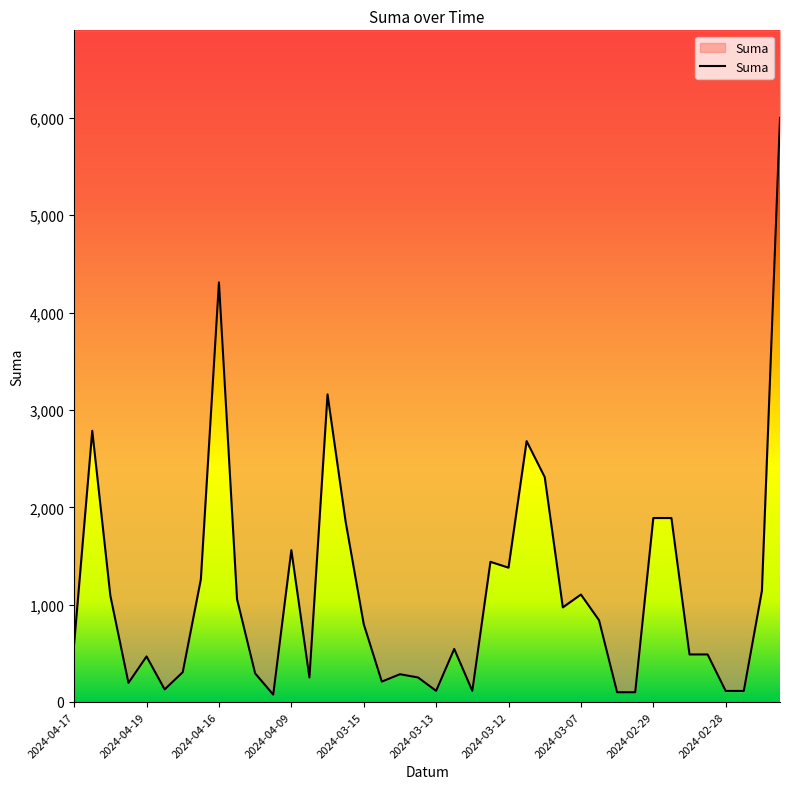

What is the change in value from 2024-03-12 to 2024-02-29?

+510.0